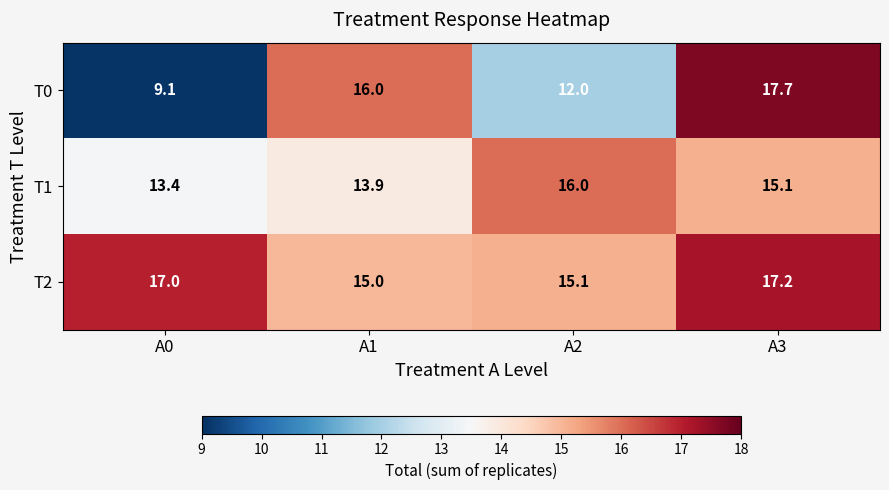

What is the difference between the second highest and minimum values in the T1 series?

1.7